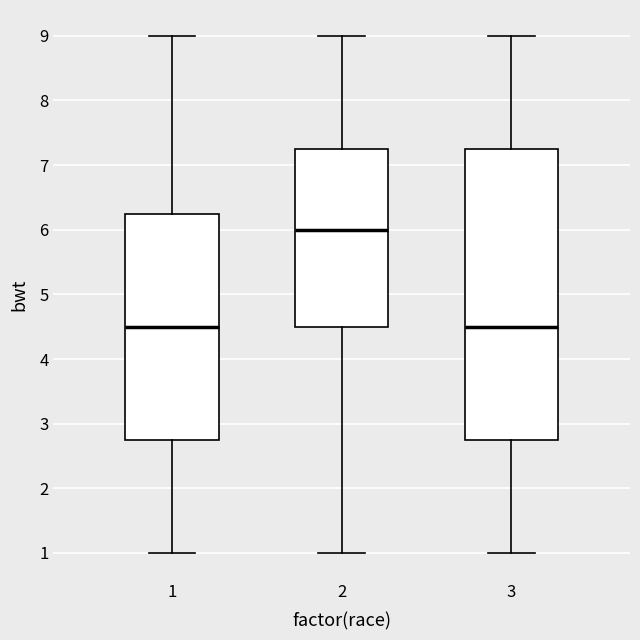

Which box is the tallest, from its lower edge to its upper edge?

3